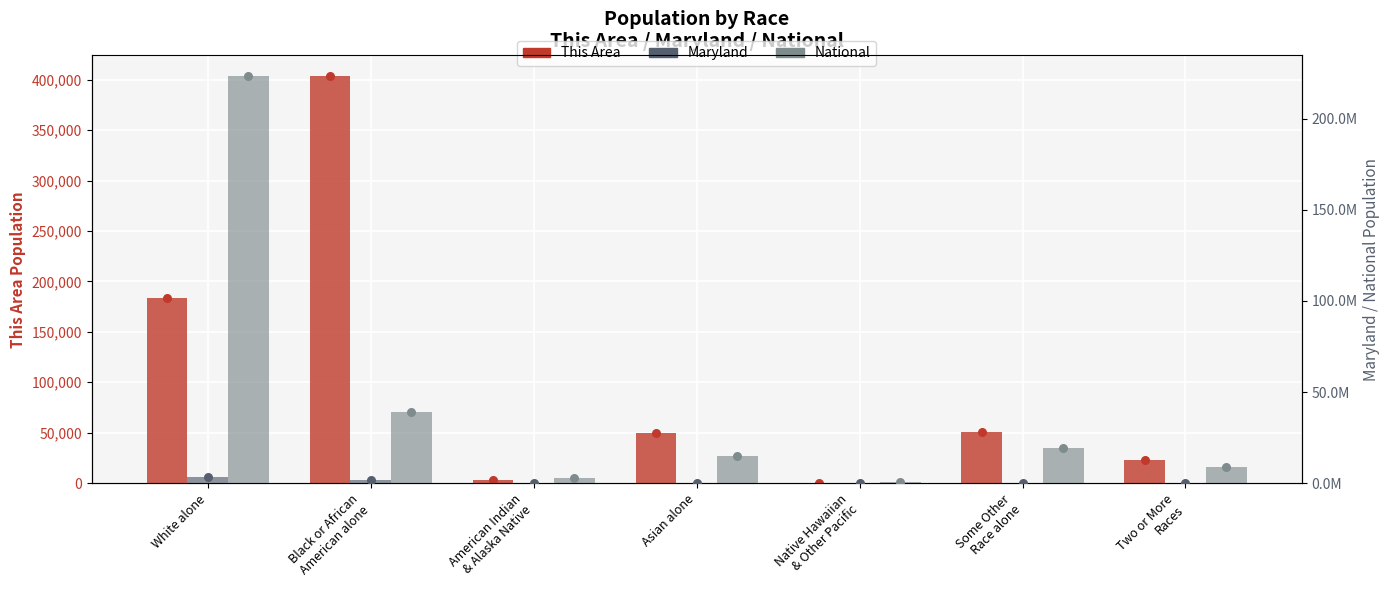

Which series reaches the minimum Y coordinate?

This Area